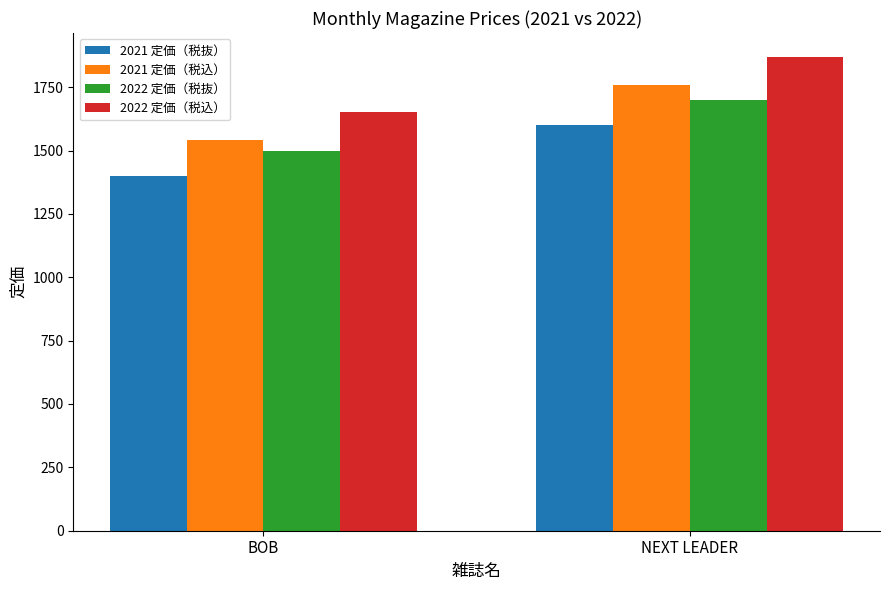

What is the difference between the highest and lowest values at NEXT LEADER?

270